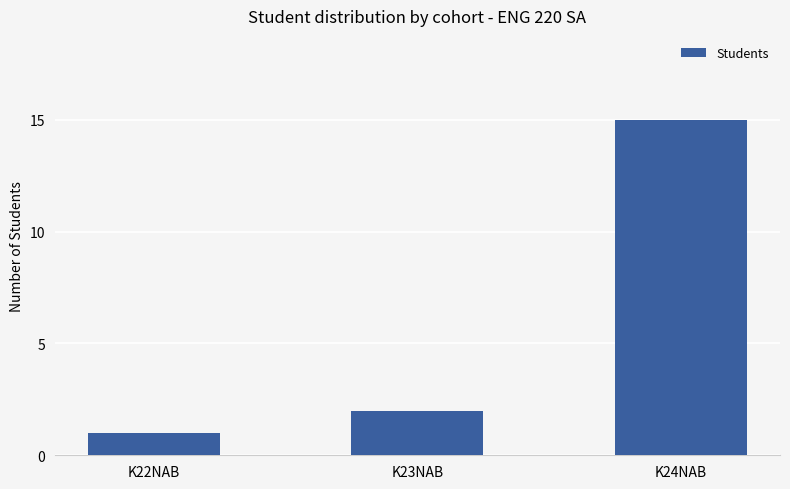

What is the difference between the values at K24NAB and K22NAB?

14